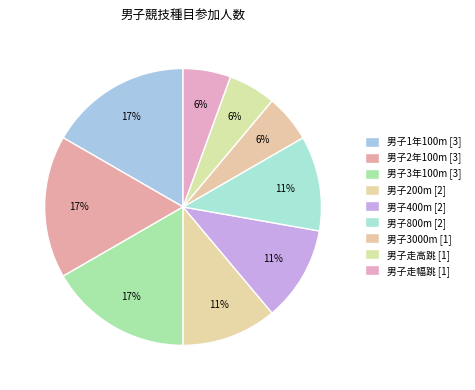

How many slices are in this pie chart?

9